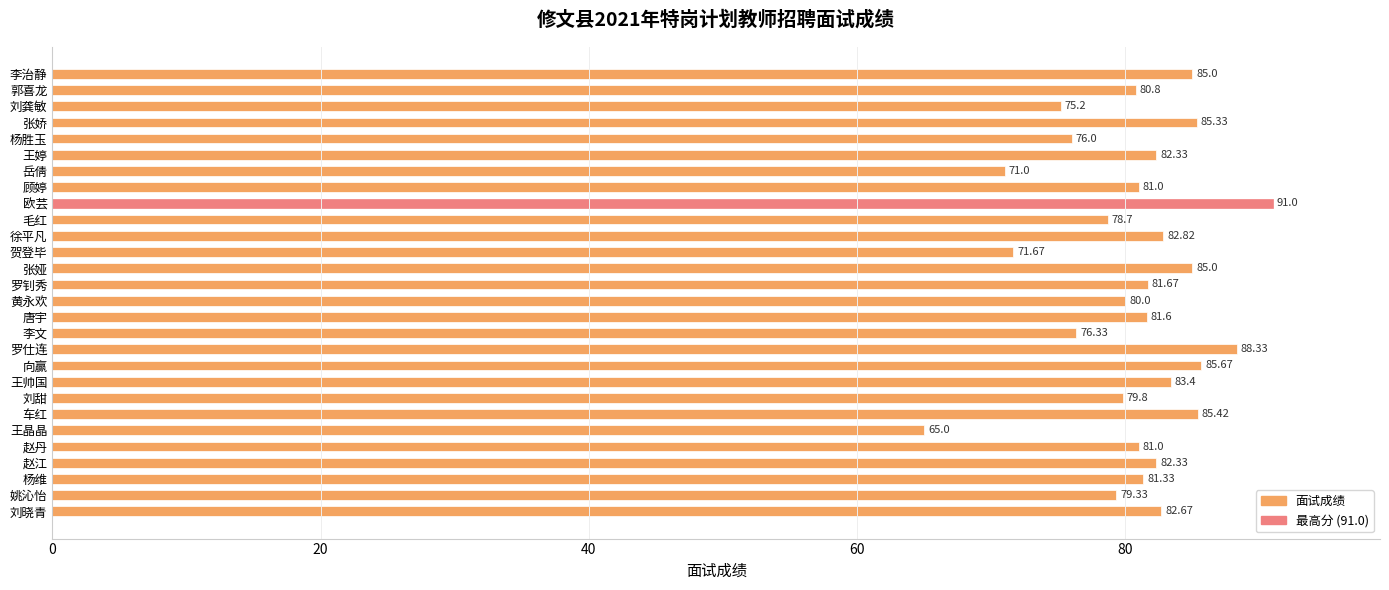

What is the maximum value shown in the chart?

91.0